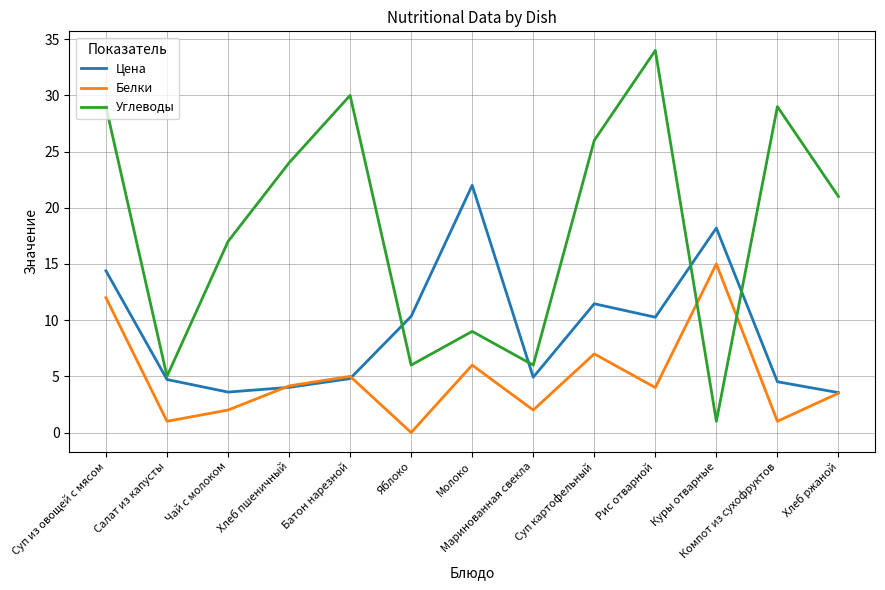

Between Компот из сухофруктов and Хлеб ржаной, which series saw the biggest shift?

Углеводы